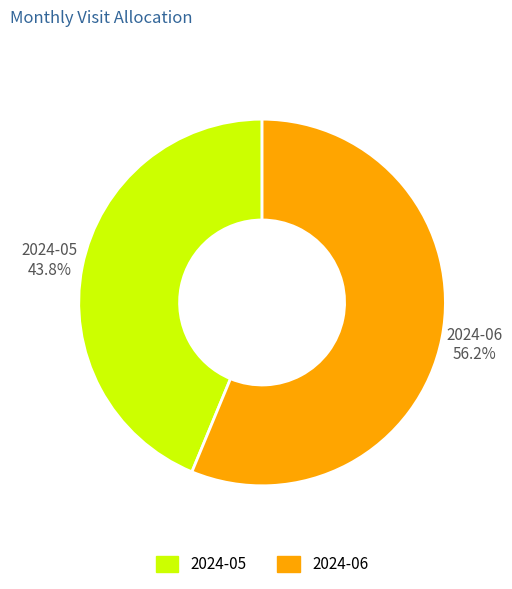

Is there a majority slice in this chart?

Yes